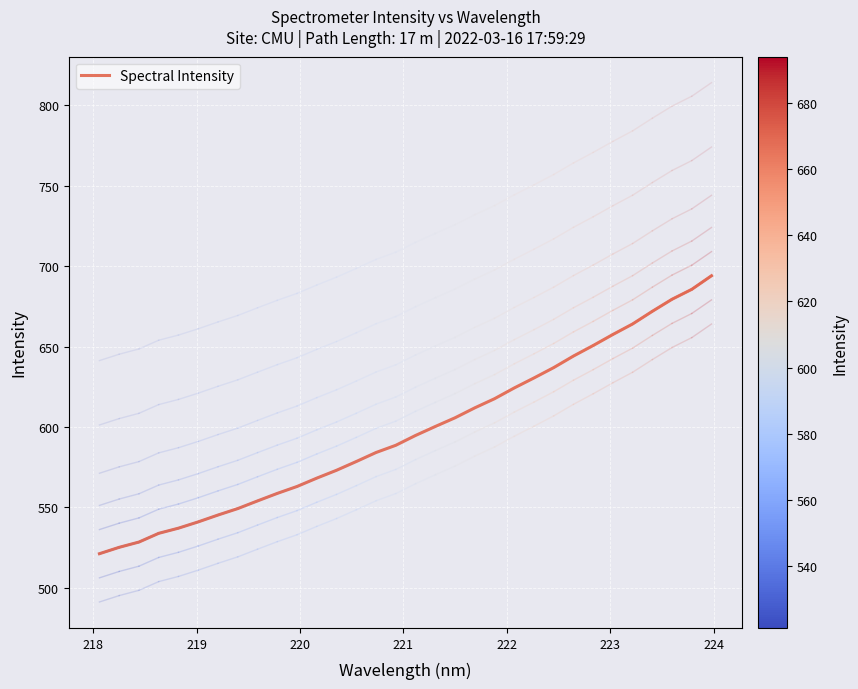

True or false: the data has more than 0 interior local peaks.

False